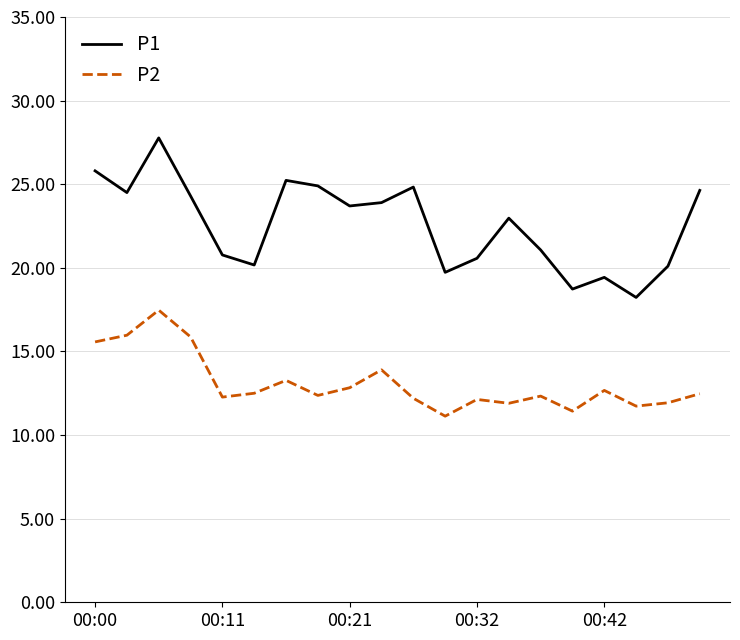

List the series in order of their overall mean, highest first.

P1, P2